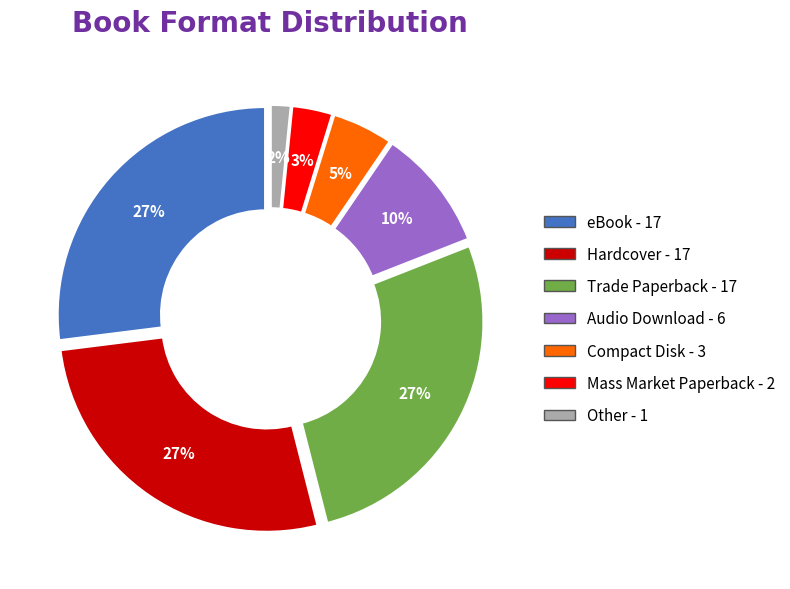

Which has a higher value, Audio Download or Other?

Audio Download